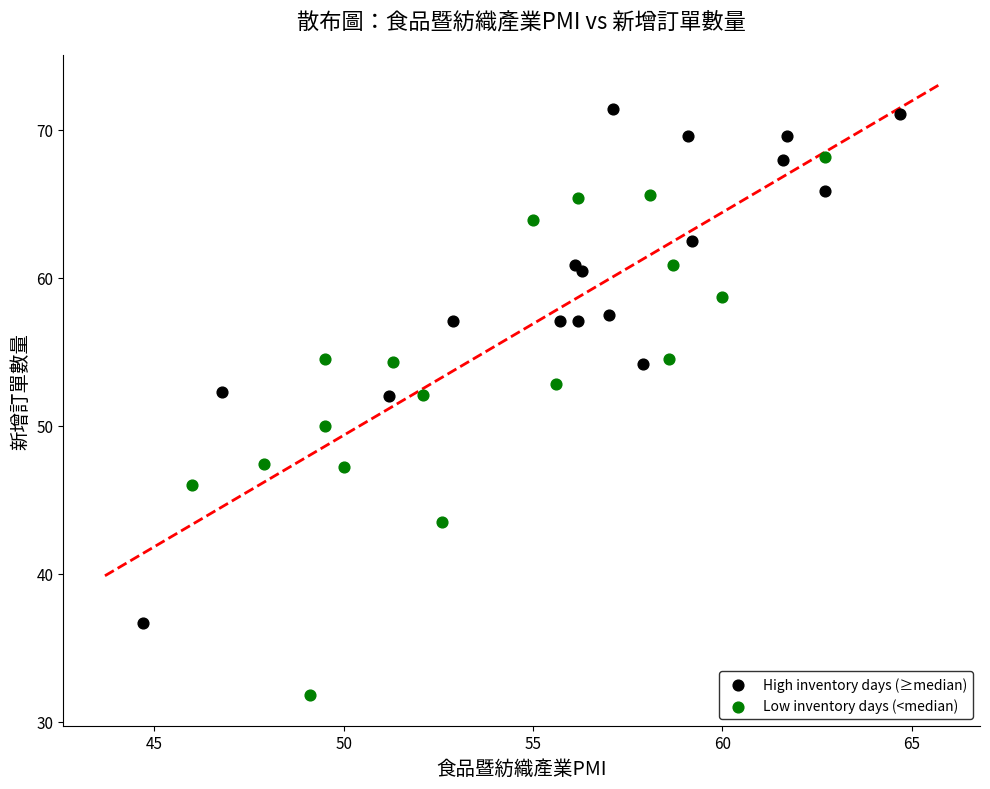

Which series contains the highest Y value?

High inventory days (≥median)